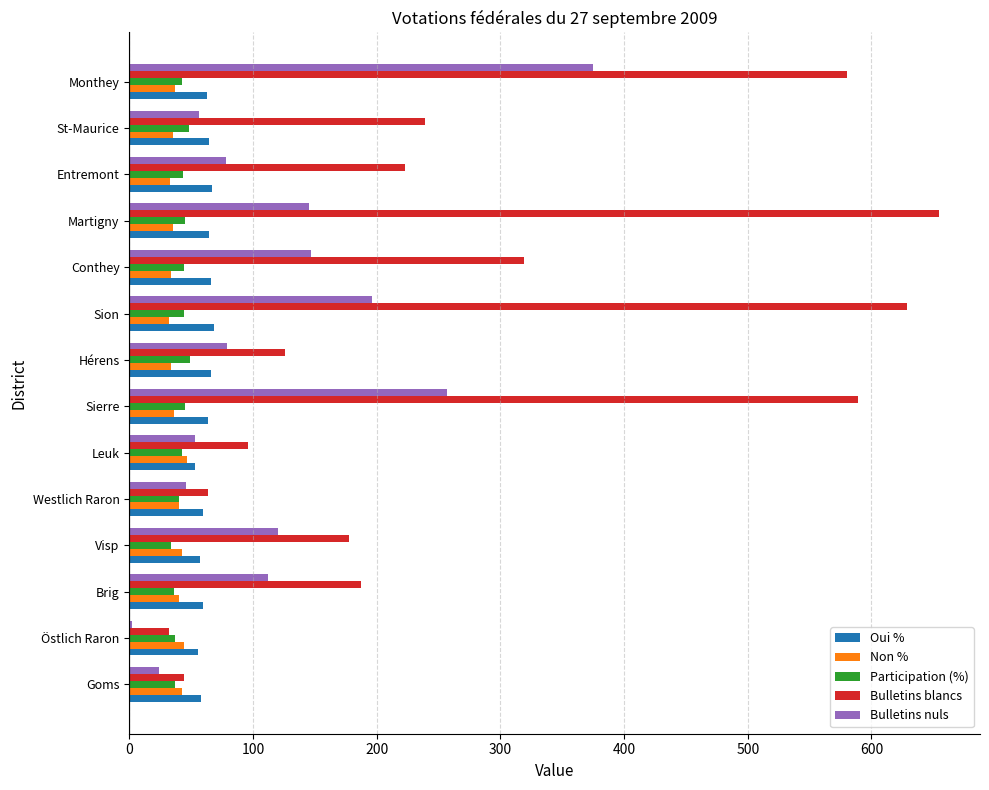

What is the maximum value shown in the chart?

655.0